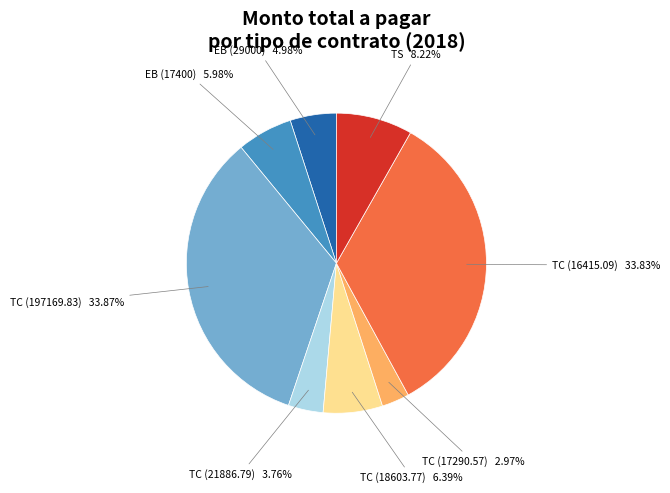

Does TC (17290.57) account for over 50% of the chart?

No